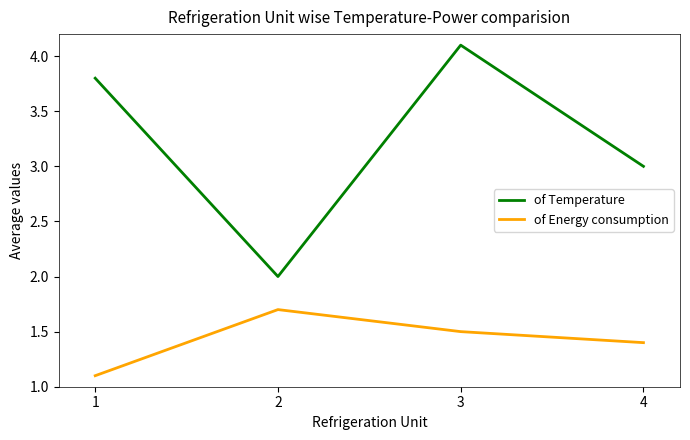

Between 2 and 3, which series saw the biggest shift?

of Temperature